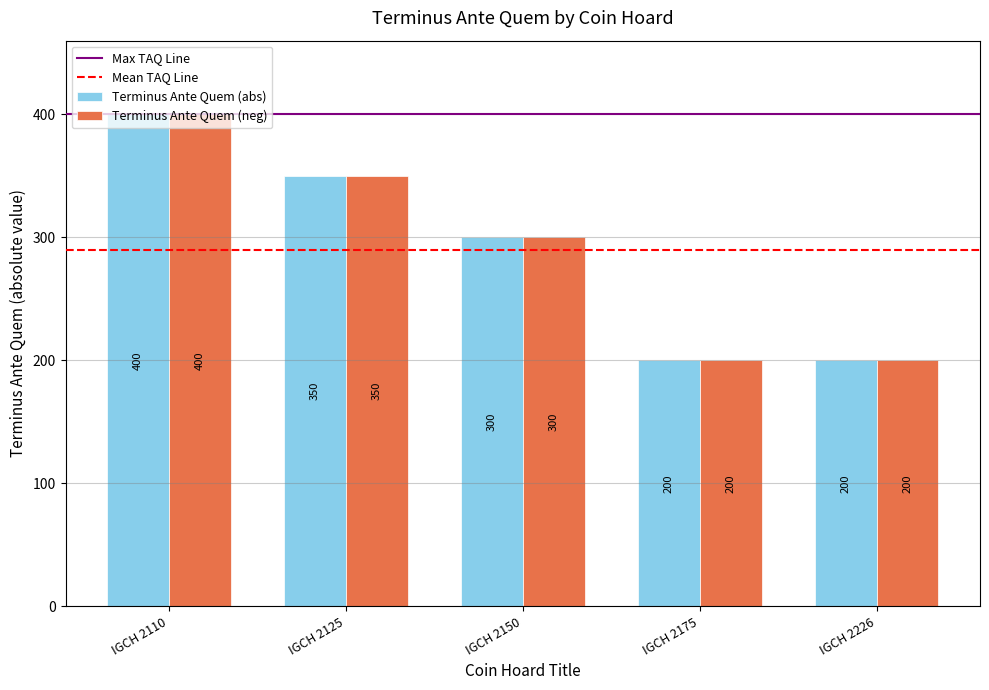

The value of Terminus Ante Quem (abs) at IGCH 2125 is 350. True or false?

True